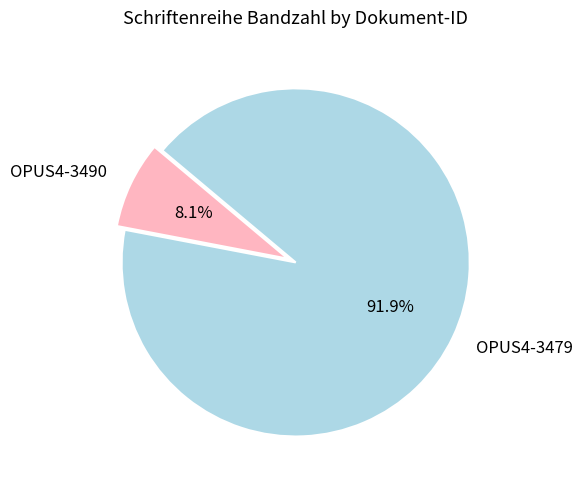

What percentage is the OPUS4-3490 slice, to the nearest percent?

8%